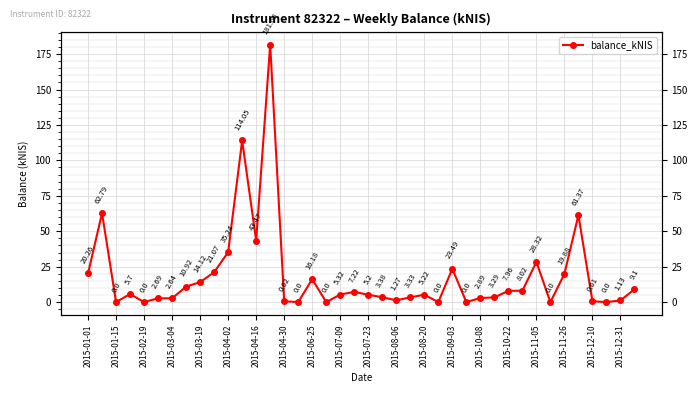

What is the average value?

18.2